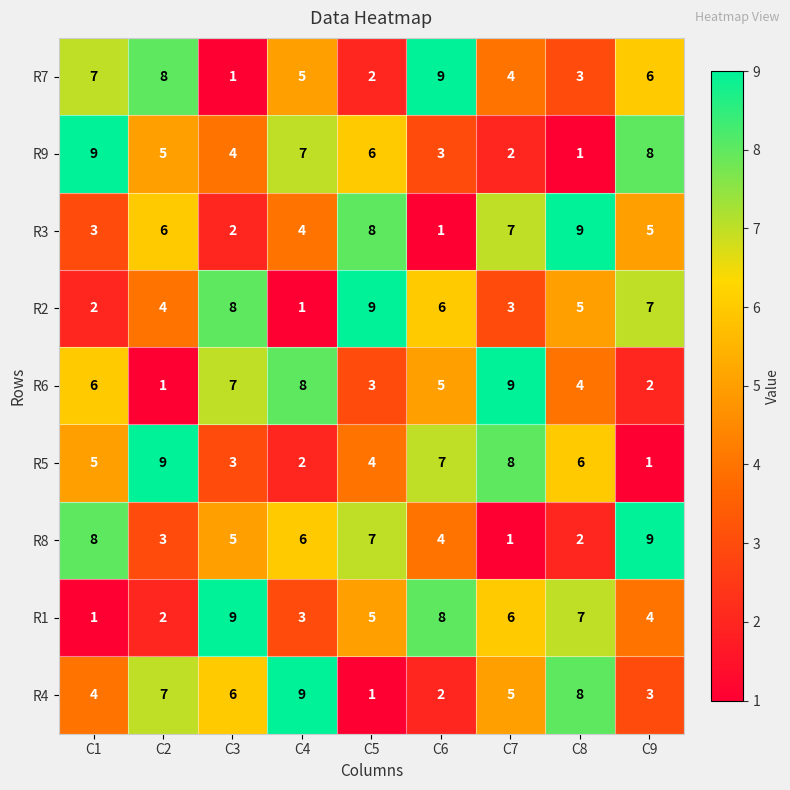

What is the difference between the highest and lowest values at C9?

8